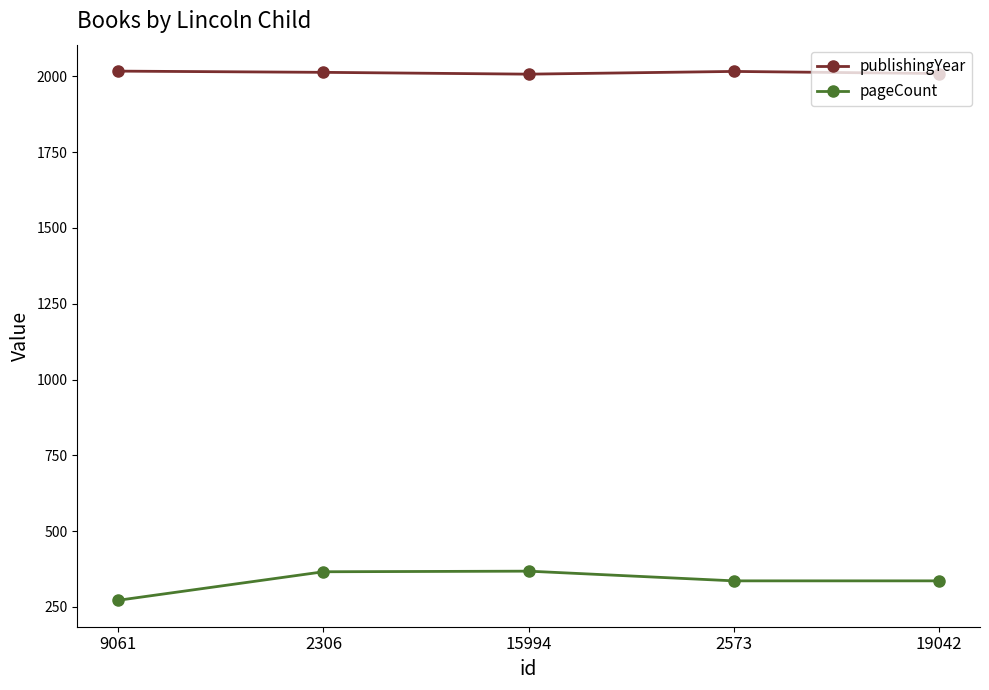

At which category does the chart reach its minimum across all series?

9061